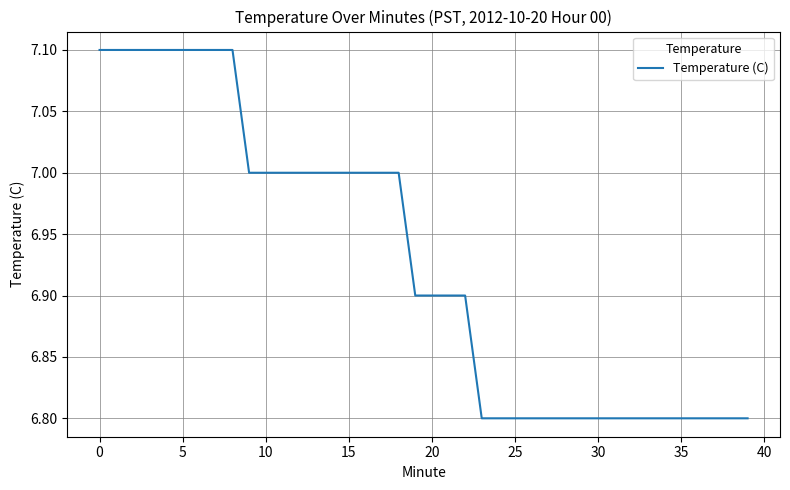

What is the difference between the maximum and minimum values?

0.3